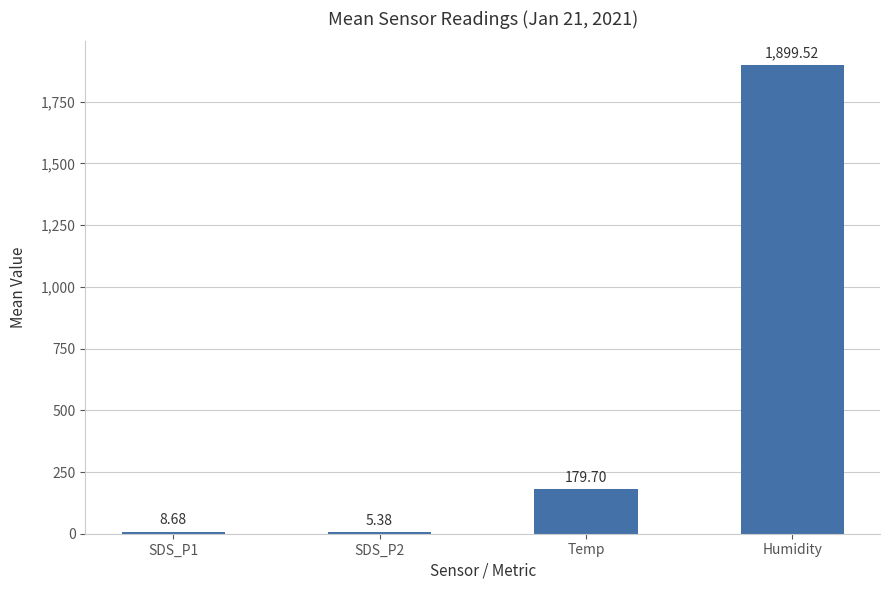

What is the maximum value shown in the chart?

1899.5